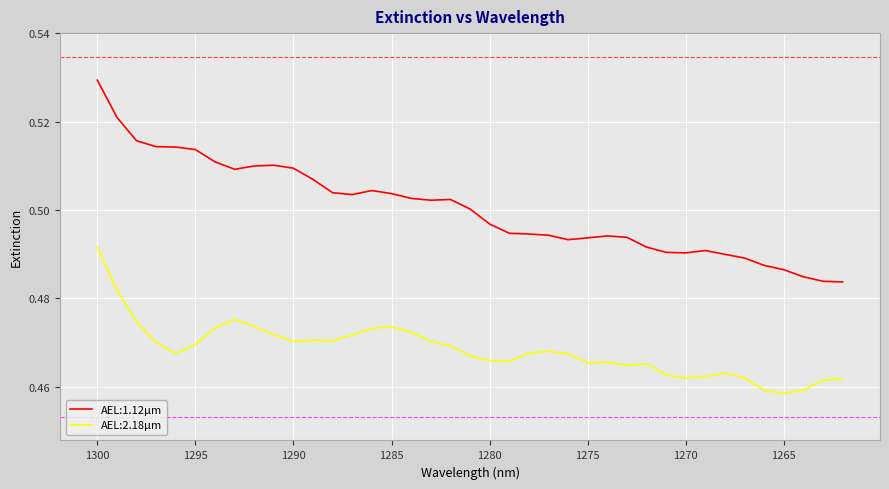

Count the number of categories in the chart.

39